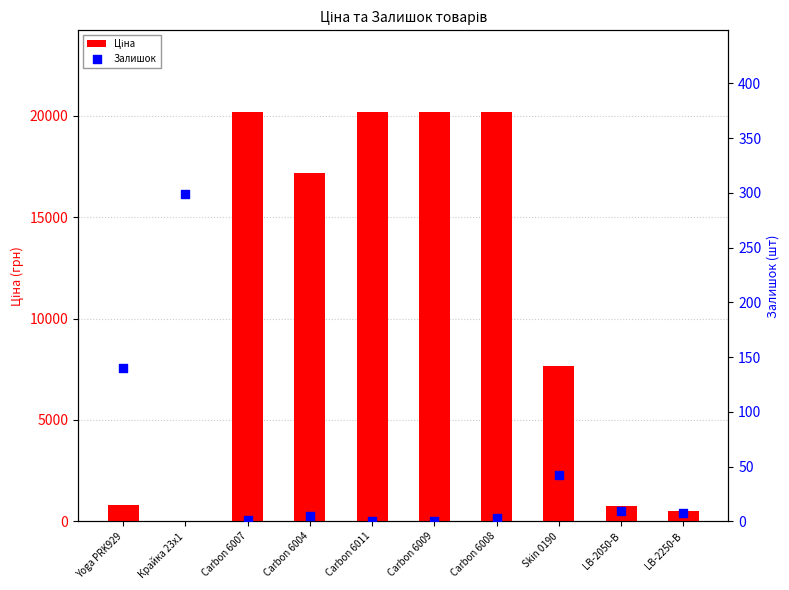

Which series reaches the minimum Y coordinate?

Залишок